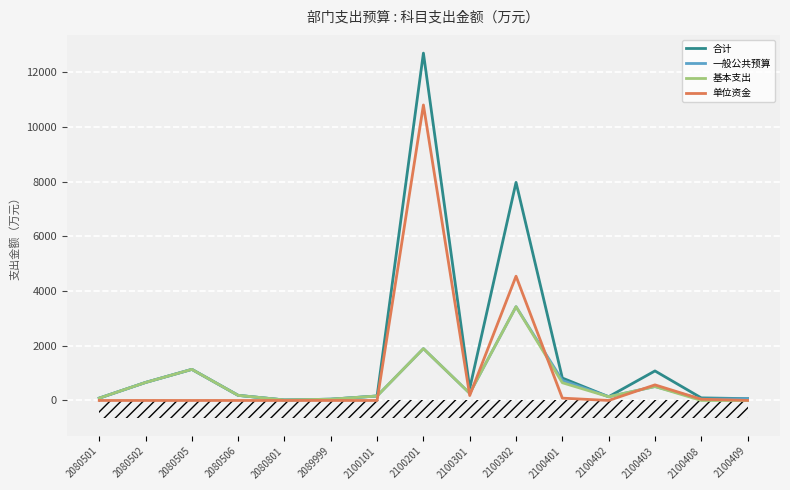

Is it true that 单位资金 equals 0.0 at 2080801?

True